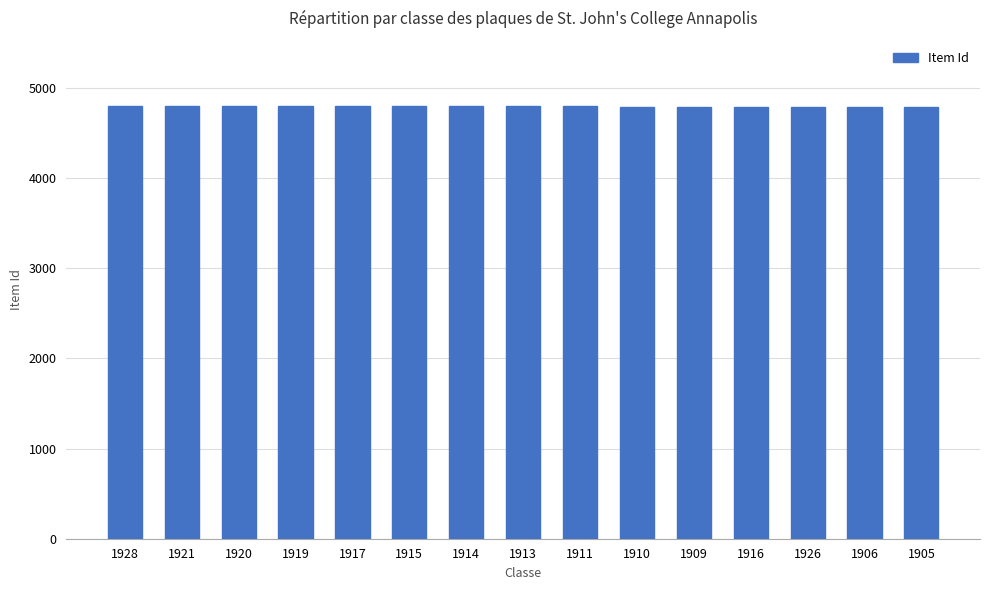

What is the value of the 3rd bar from the left?

4799